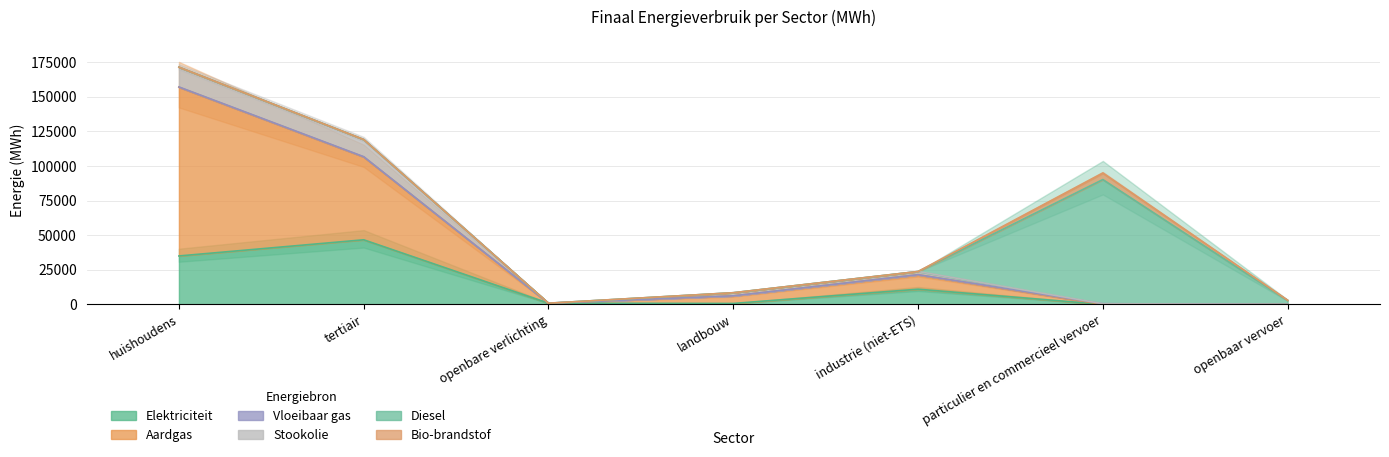

Is it true that Aardgas equals 10.0 at particulier en commercieel vervoer?

True